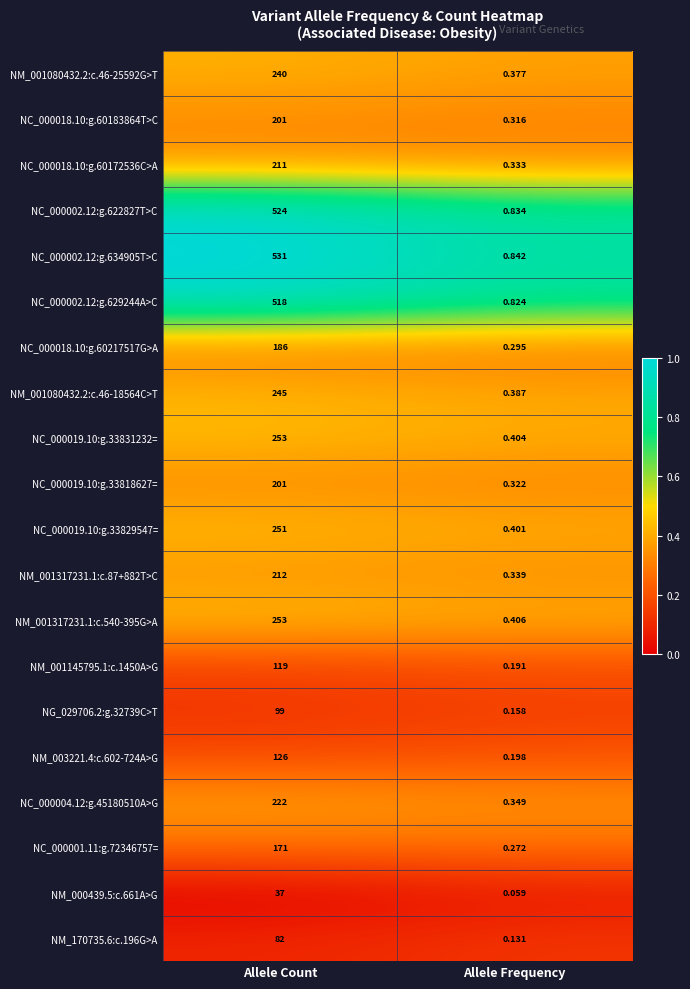

At which label is NM_001080432.2:c.46-18564C>T closest to 122?

Allele Frequency